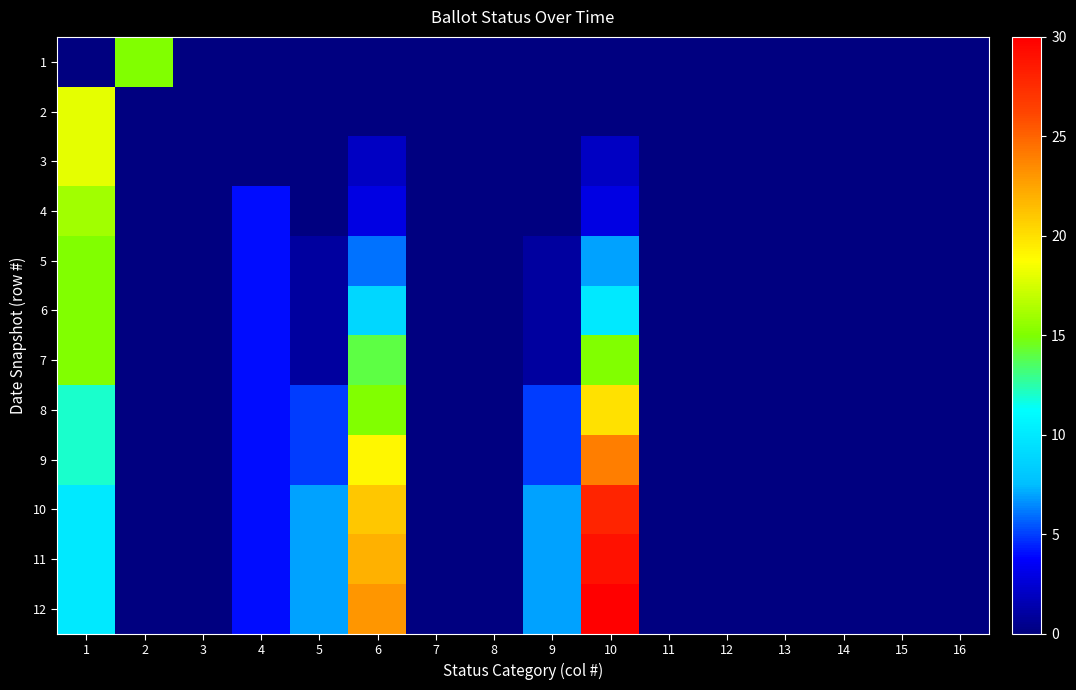

Reading left to right, transcribe all the data shown in this chart.

1: 1=0	2=15	3=0	4=0	5=0	6=0	7=0	8=0	9=0	10=0	11=0	12=0	13=0	14=0	15=0	16=0
2: 1=18	2=0	3=0	4=0	5=0	6=0	7=0	8=0	9=0	10=0	11=0	12=0	13=0	14=0	15=0	16=0
3: 1=18	2=0	3=0	4=0	5=0	6=2	7=0	8=0	9=0	10=2	11=0	12=0	13=0	14=0	15=0	16=0
4: 1=16	2=0	3=0	4=4	5=0	6=3	7=0	8=0	9=0	10=3	11=0	12=0	13=0	14=0	15=0	16=0
5: 1=15	2=0	3=0	4=4	5=1	6=6	7=0	8=0	9=1	10=7	11=0	12=0	13=0	14=0	15=0	16=0
6: 1=15	2=0	3=0	4=4	5=1	6=9	7=0	8=0	9=1	10=10	11=0	12=0	13=0	14=0	15=0	16=0
7: 1=15	2=0	3=0	4=4	5=1	6=14	7=0	8=0	9=1	10=15	11=0	12=0	13=0	14=0	15=0	16=0
8: 1=12	2=0	3=0	4=4	5=5	6=15	7=0	8=0	9=5	10=20	11=0	12=0	13=0	14=0	15=0	16=0
9: 1=12	2=0	3=0	4=4	5=5	6=19	7=0	8=0	9=5	10=24	11=0	12=0	13=0	14=0	15=0	16=0
10: 1=10	2=0	3=0	4=4	5=7	6=21	7=0	8=0	9=7	10=28	11=0	12=0	13=0	14=0	15=0	16=0
11: 1=10	2=0	3=0	4=4	5=7	6=22	7=0	8=0	9=7	10=29	11=0	12=0	13=0	14=0	15=0	16=0
12: 1=10	2=0	3=0	4=4	5=7	6=23	7=0	8=0	9=7	10=30	11=0	12=0	13=0	14=0	15=0	16=0